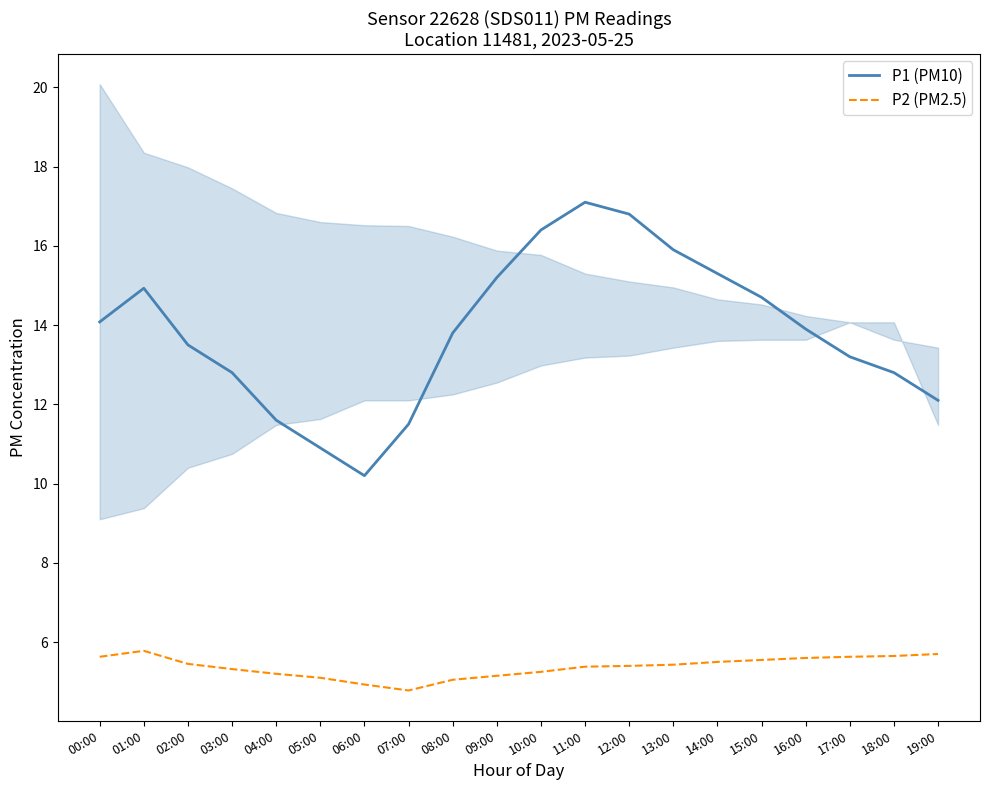

List the labels in order of P1 (PM10) value, smallest first.

06:00, 05:00, 07:00, 04:00, 19:00, 03:00, 18:00, 17:00, 02:00, 08:00, 16:00, 00:00, 15:00, 01:00, 09:00, 14:00, 13:00, 10:00, 12:00, 11:00